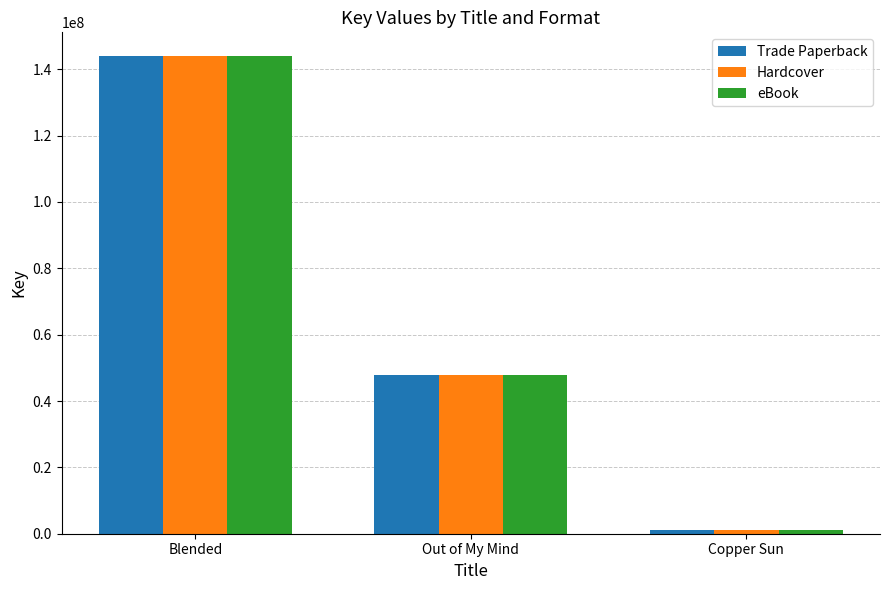

How many groups of bars are there?

3